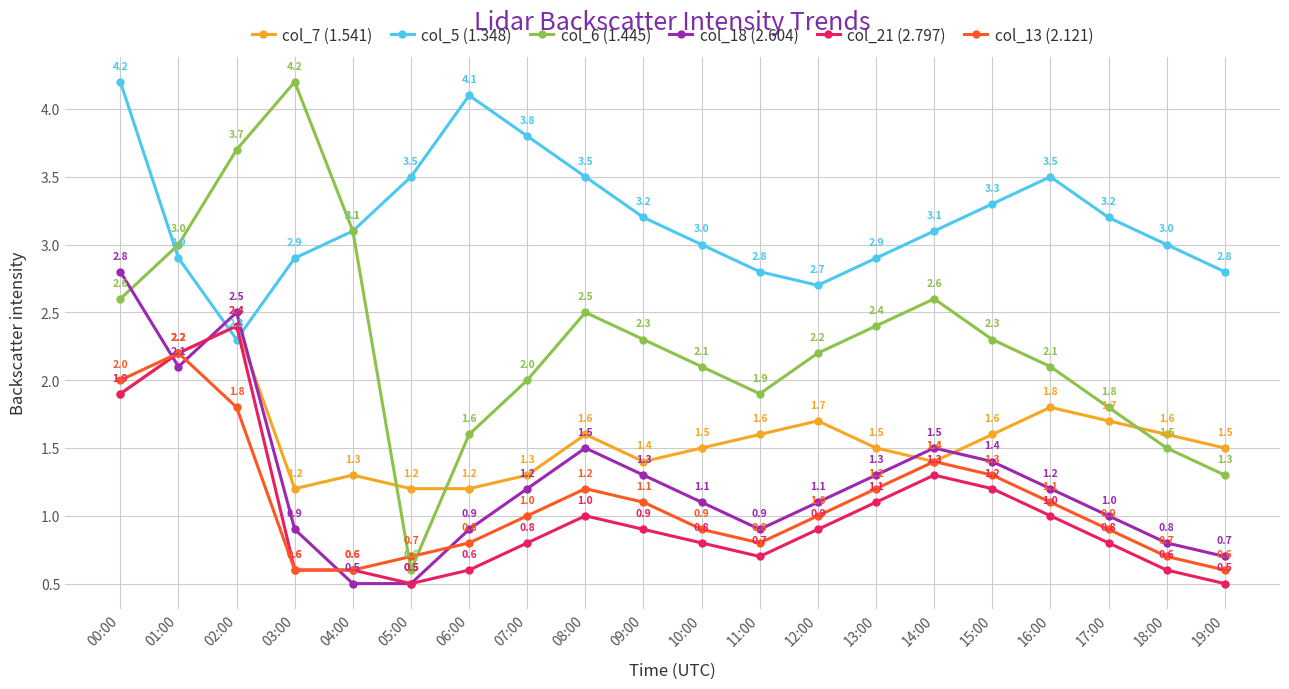

Count the number of categories in the chart.

20